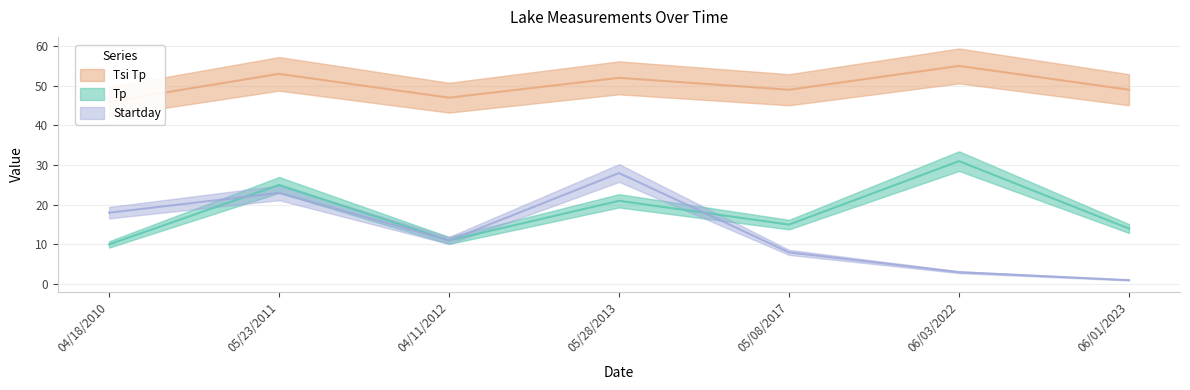

What is the sum of all Startday values?

92